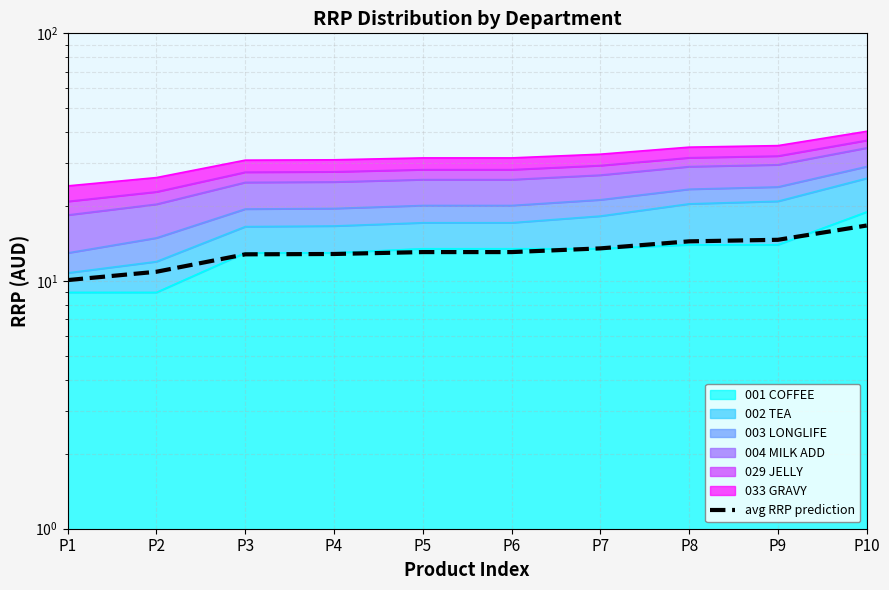

Which label corresponds to the largest value in the chart?

P10